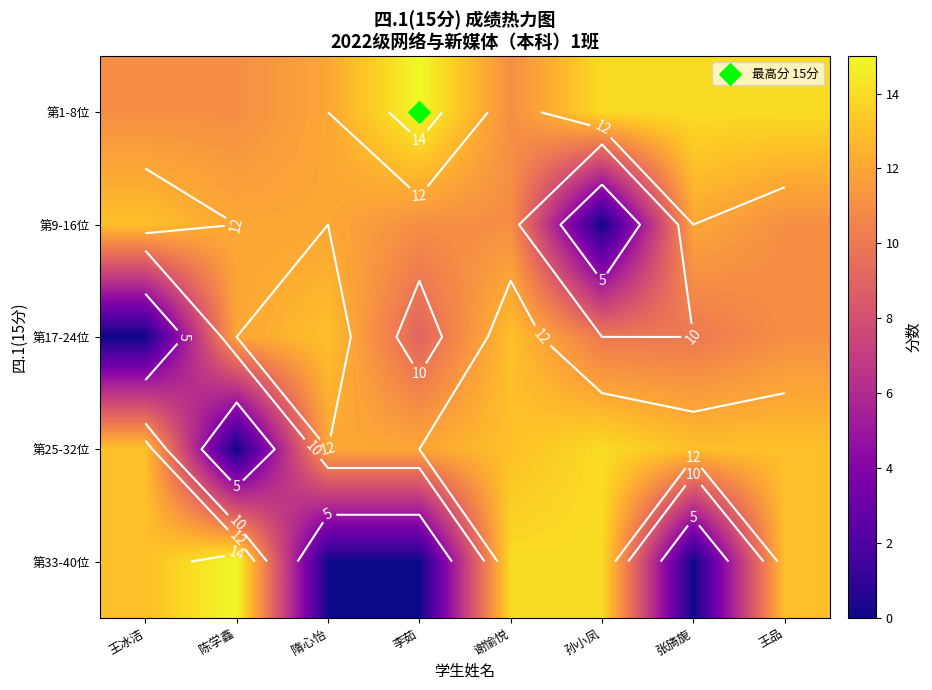

What is the greatest value displayed?

15